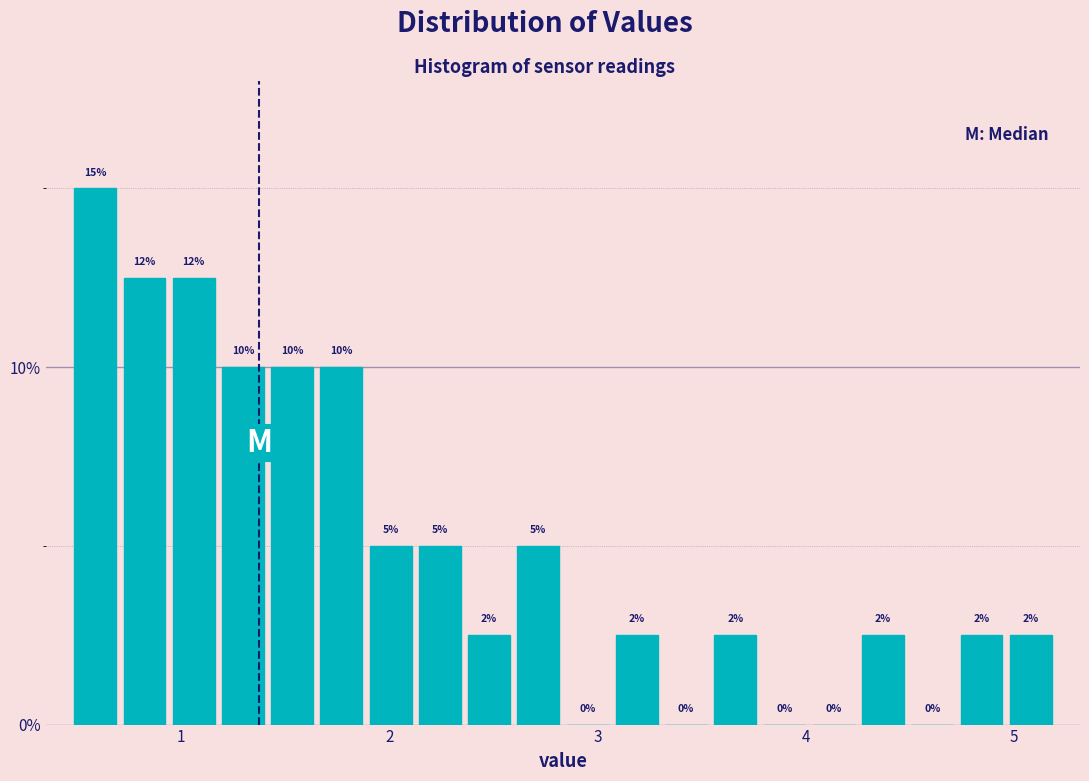

Read against the x-axis, roughly where is the centre of the tallest bar?

0.6